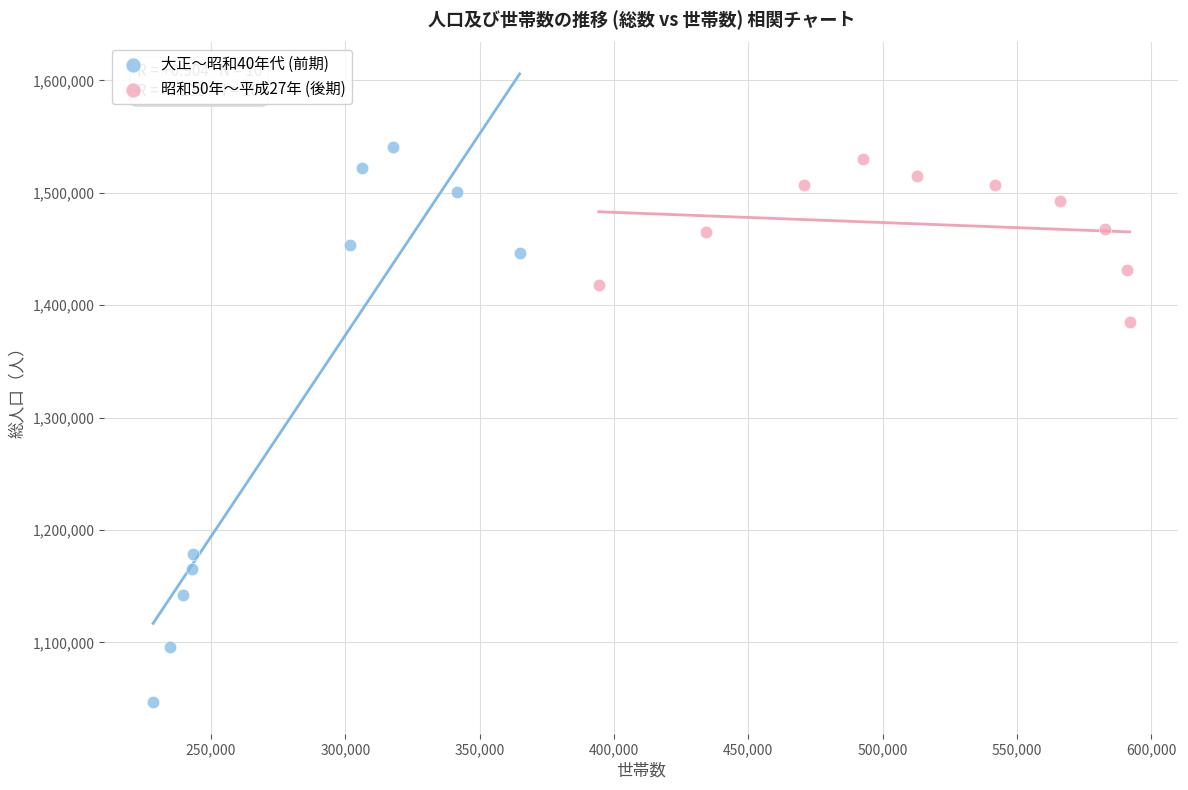

Which series reaches the minimum Y coordinate?

大正〜昭和40年代 (前期)